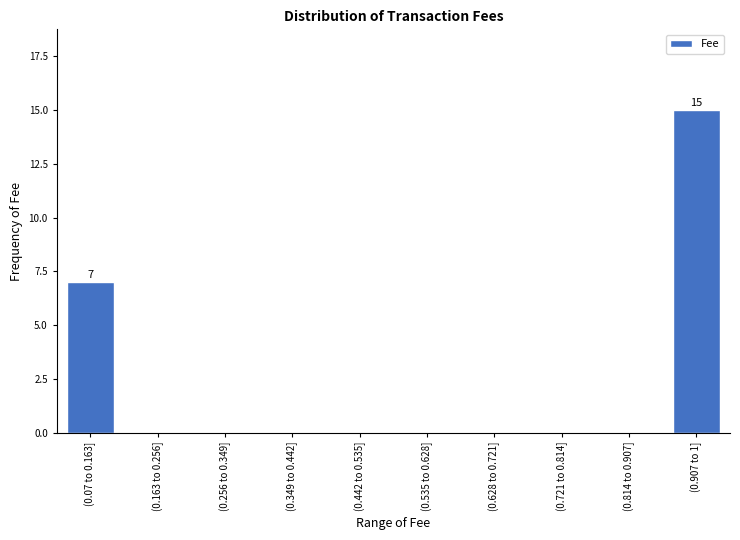

Reading right to left, extract all data points from this chart.

(0.907 to 1]=15	(0.814 to 0.907]=0	(0.721 to 0.814]=0	(0.628 to 0.721]=0	(0.535 to 0.628]=0	(0.442 to 0.535]=0	(0.349 to 0.442]=0	(0.256 to 0.349]=0	(0.163 to 0.256]=0	(0.07 to 0.163]=7